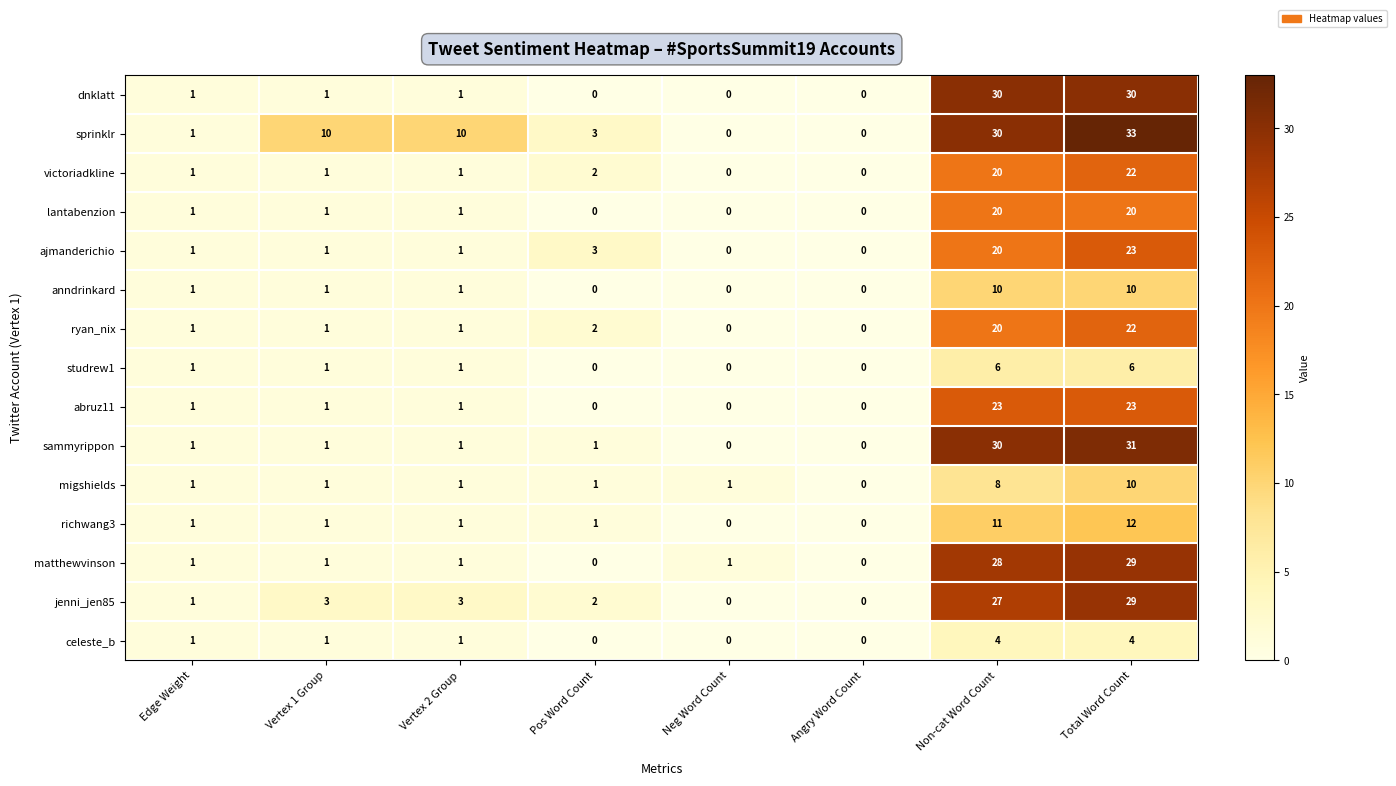

What is the total value across all series at Edge Weight?

15